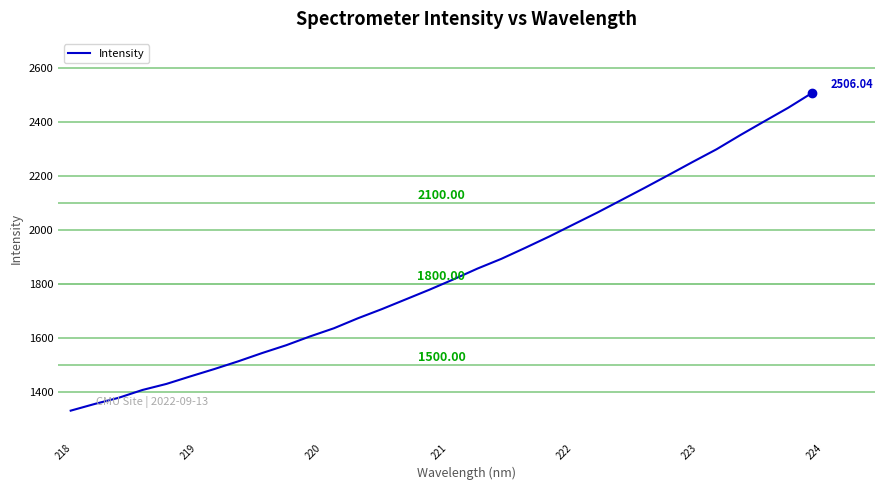

True or false: the data has more than 0 interior local peaks.

False